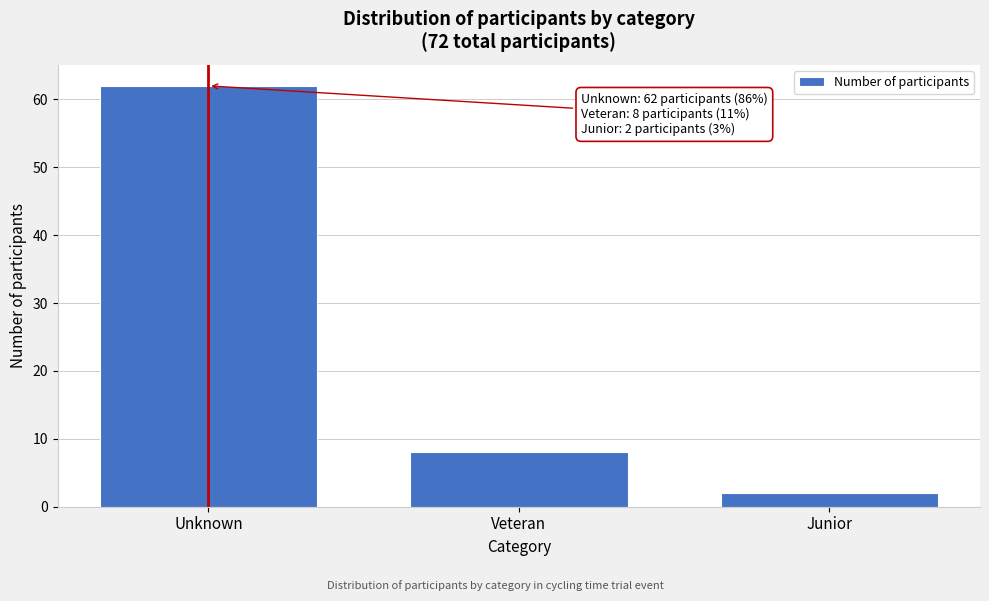

Reading left to right, extract all data points from this chart.

62	8	2